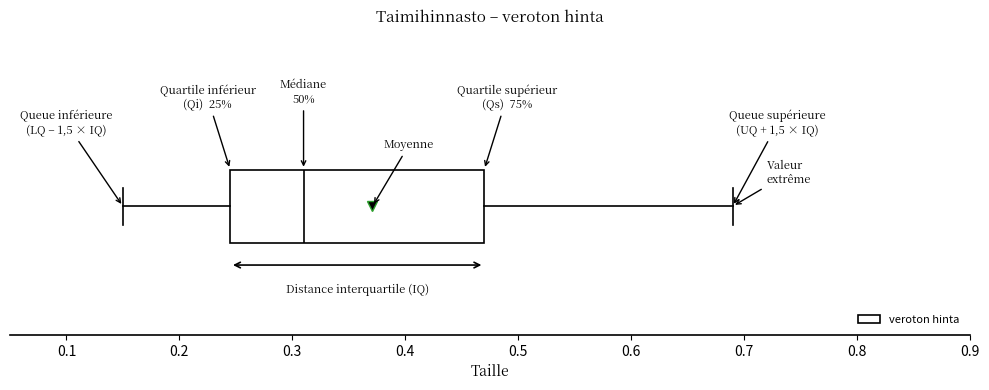

Transcribe this box plot: give where the median line is, the range the box spans, and where the two whiskers end, as read against the x-axis. The values are not printed on the chart, so give them approximately, as read against the axis.

median 0.31, box 0.25 to 0.47, whiskers 0.15 to 0.69